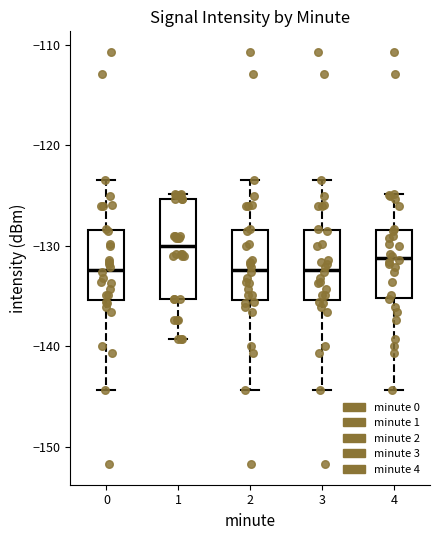

Reading left to right, transcribe this box plot: for each box, give where its median line is, the range the box spans, and where its two whiskers end, as read against the y-axis. The values are not printed on the chart, so give them approximately, as read against the axis.

0: median -132, box -135 to -128, whiskers -144 to -123
1: median -130, box -135 to -125, whiskers -139 to -125 (just above the box's upper edge)
2: median -132, box -135 to -128, whiskers -144 to -123
3: median -132, box -135 to -128, whiskers -144 to -123
4: median -131, box -135 to -128, whiskers -144 to -125